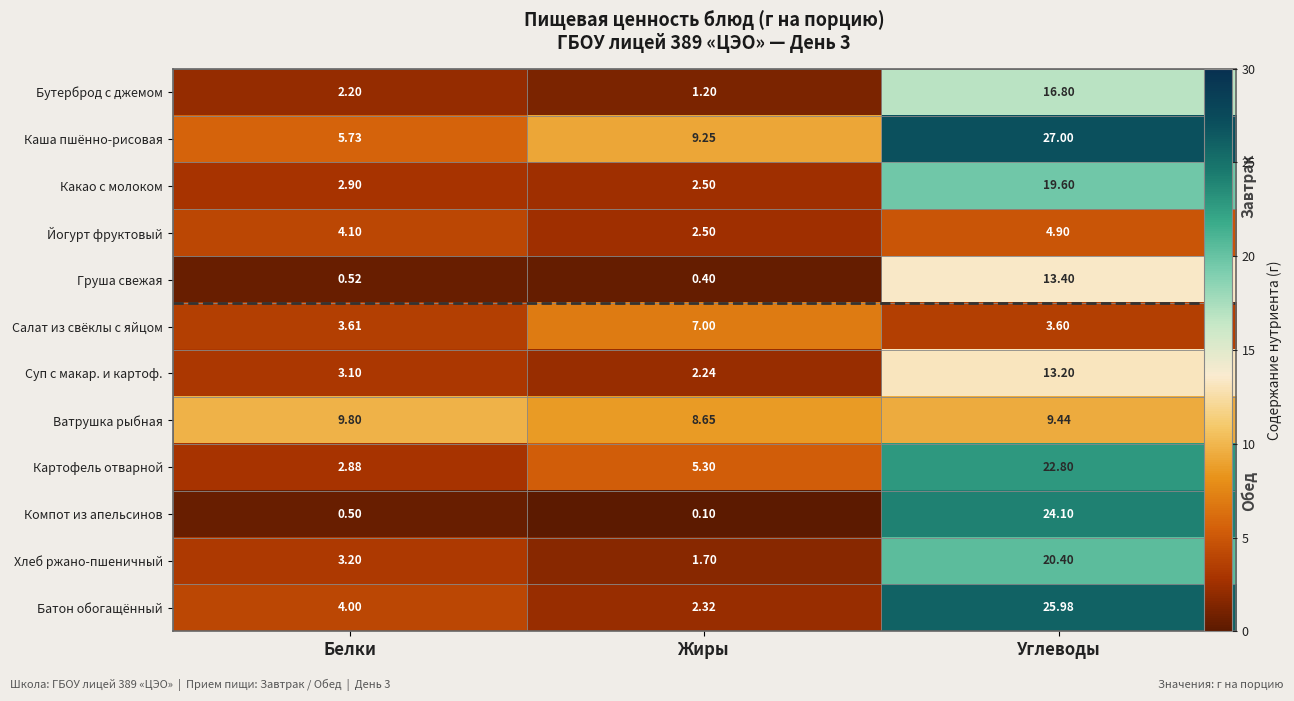

What is the maximum value shown in the chart?

27.0